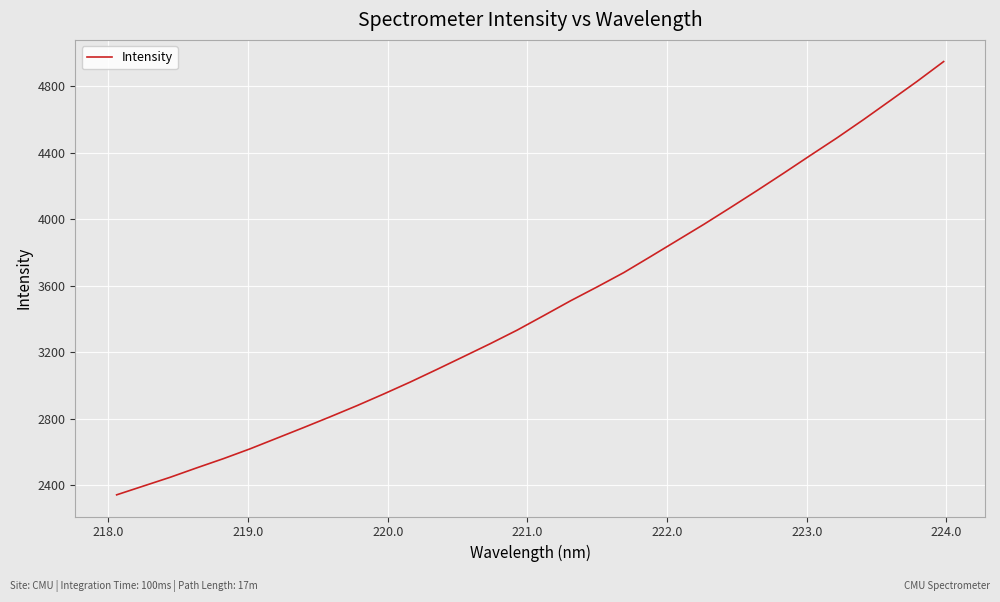

What is the maximum value shown in the chart?

4948.1